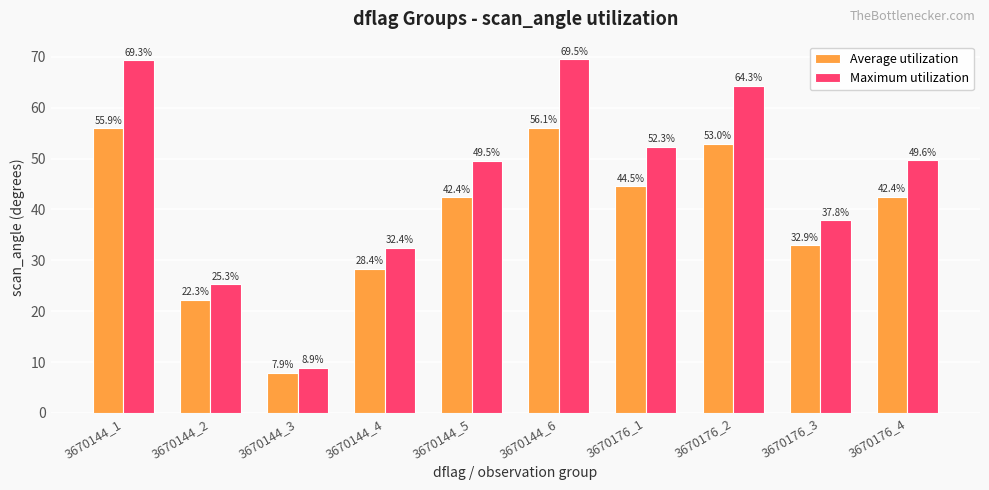

List the series in order of their overall mean, lowest first.

Average utilization, Maximum utilization